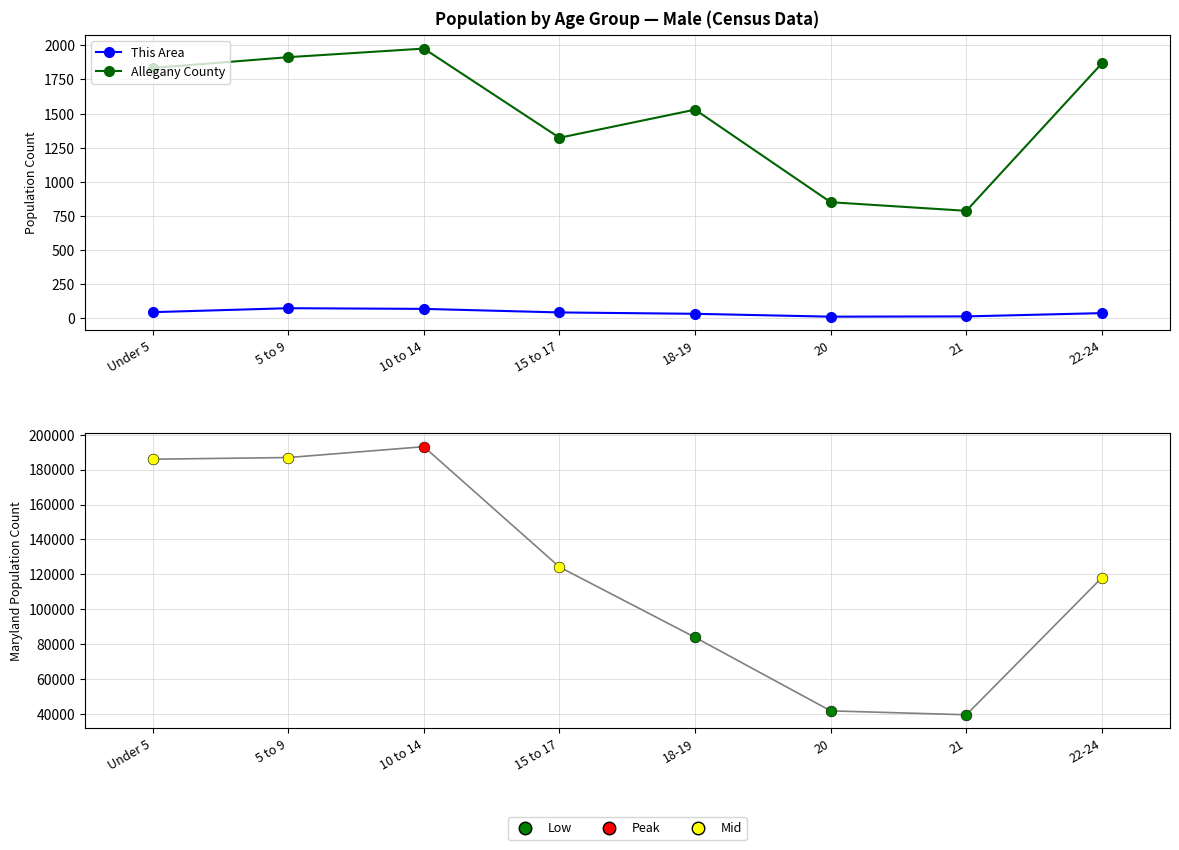

Which series has the largest total across all categories?

Allegany County